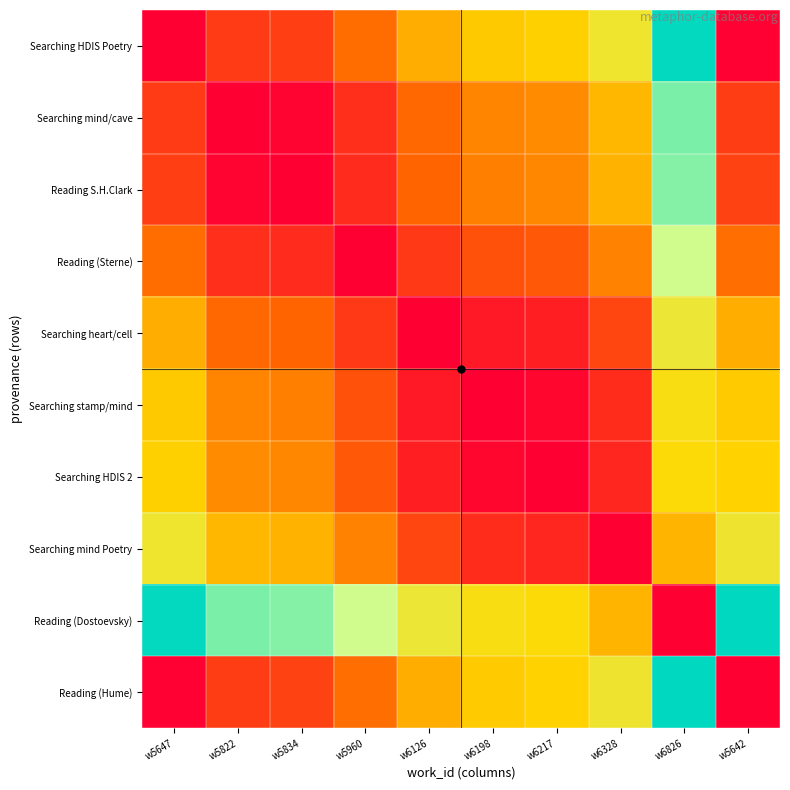

What is the difference between the highest and lowest values at w6328?

57939.2